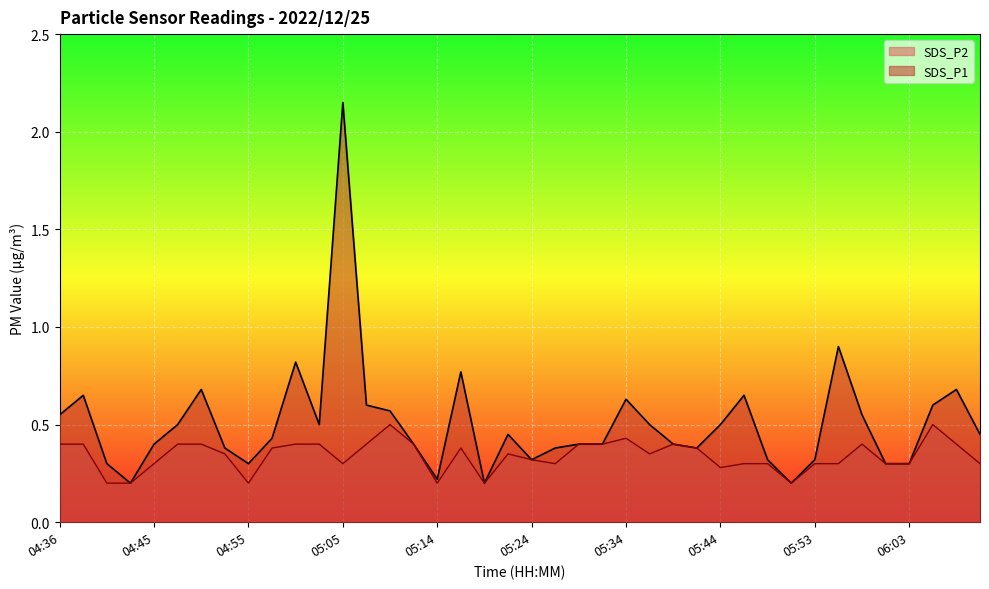

True or false: SDS_P2 and SDS_P1 intersect in this chart.

False